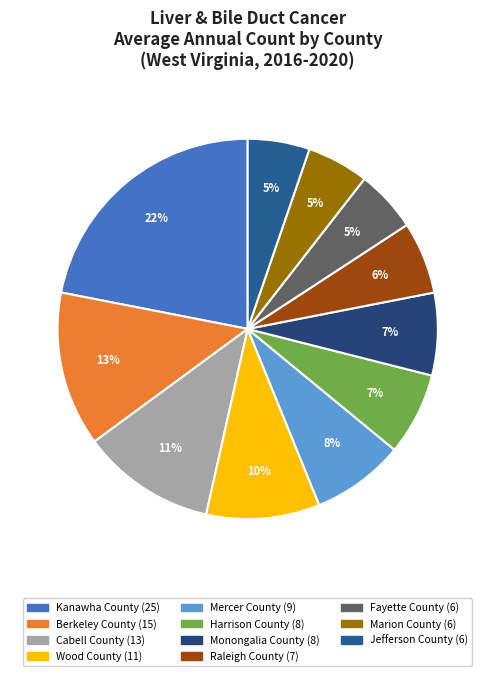

Which slice is the smallest?

Fayette County